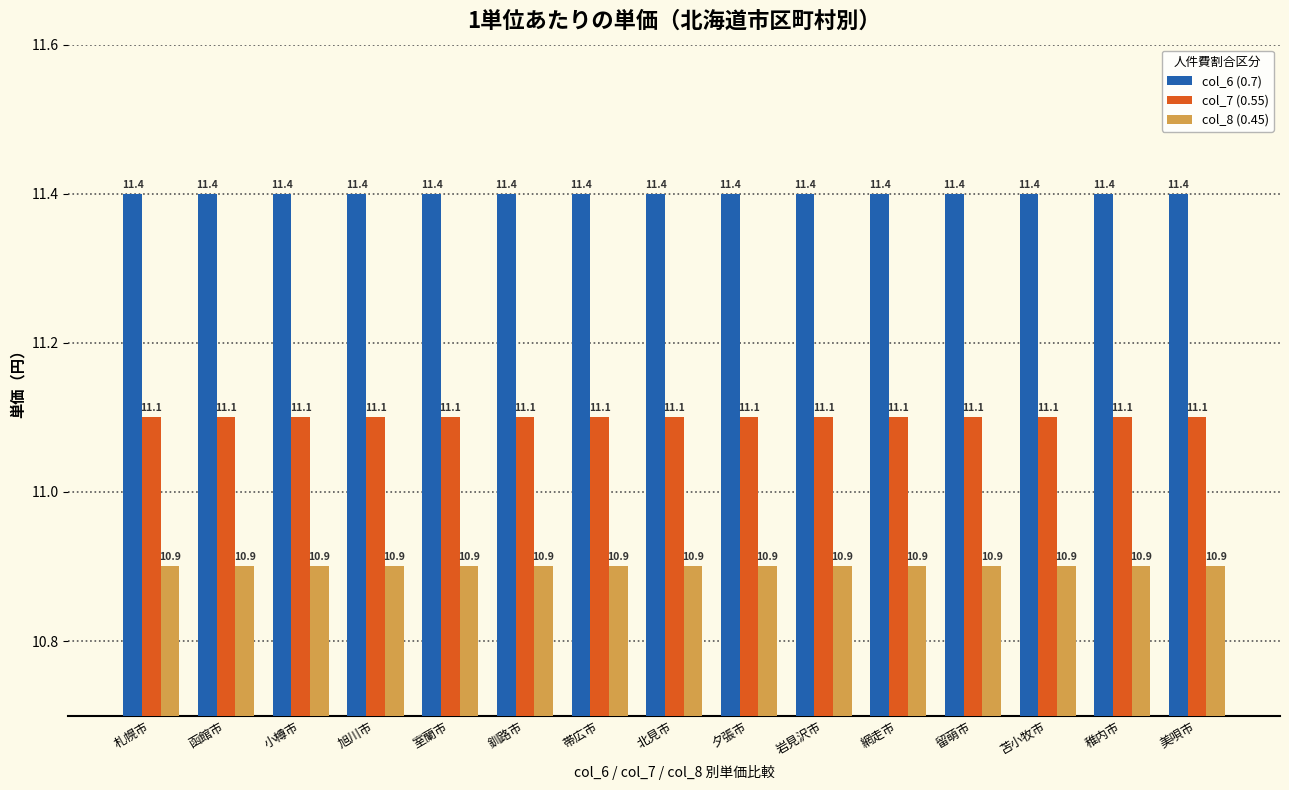

What value does the col_7 (0.55) series have at 旭川市?

11.1